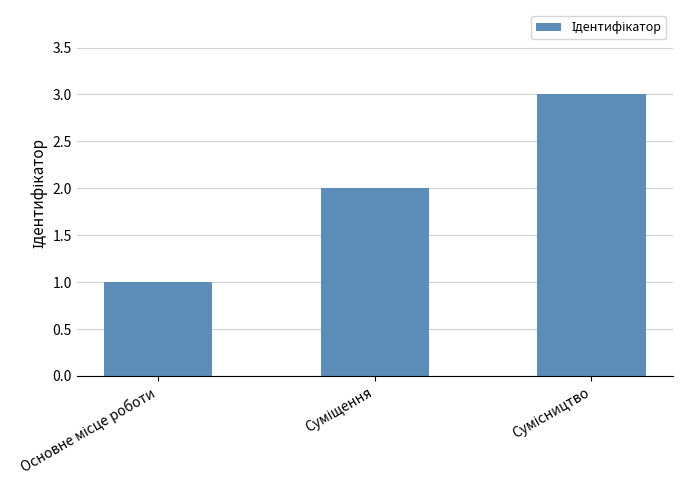

What is the greatest value displayed?

3